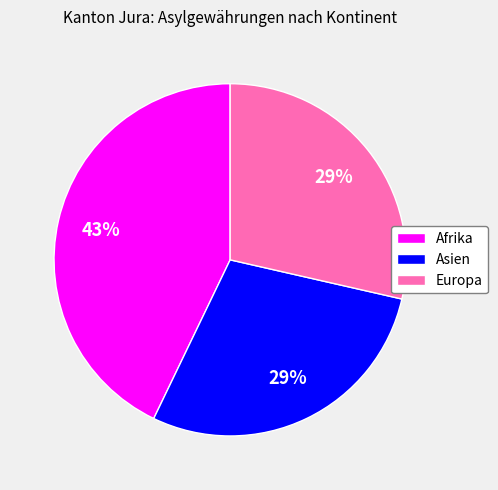

To the nearest percent, what is the average slice percentage?

33%